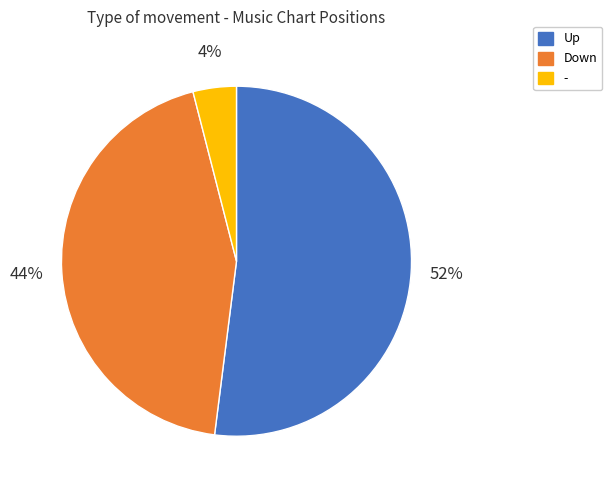

Is there a majority slice in this chart?

Yes